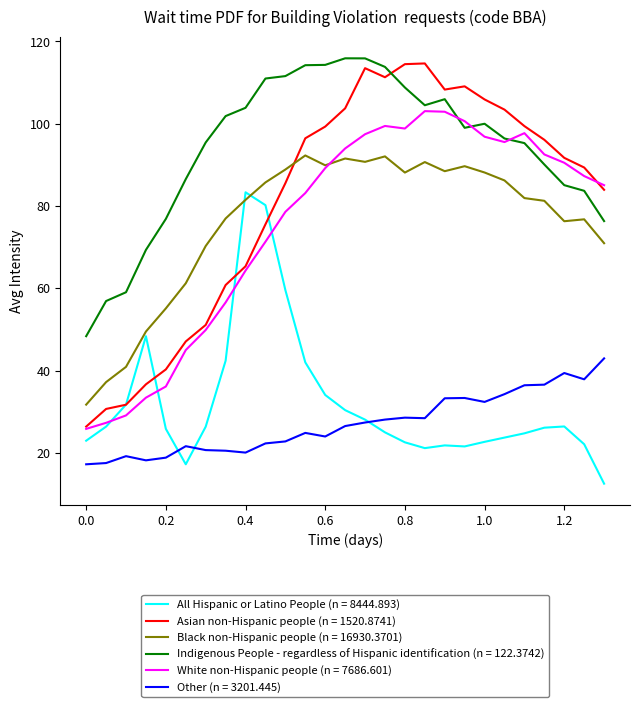

True or false: Black non-Hispanic people (n = 16930.3701) and Other (n = 3201.445) intersect in this chart.

False